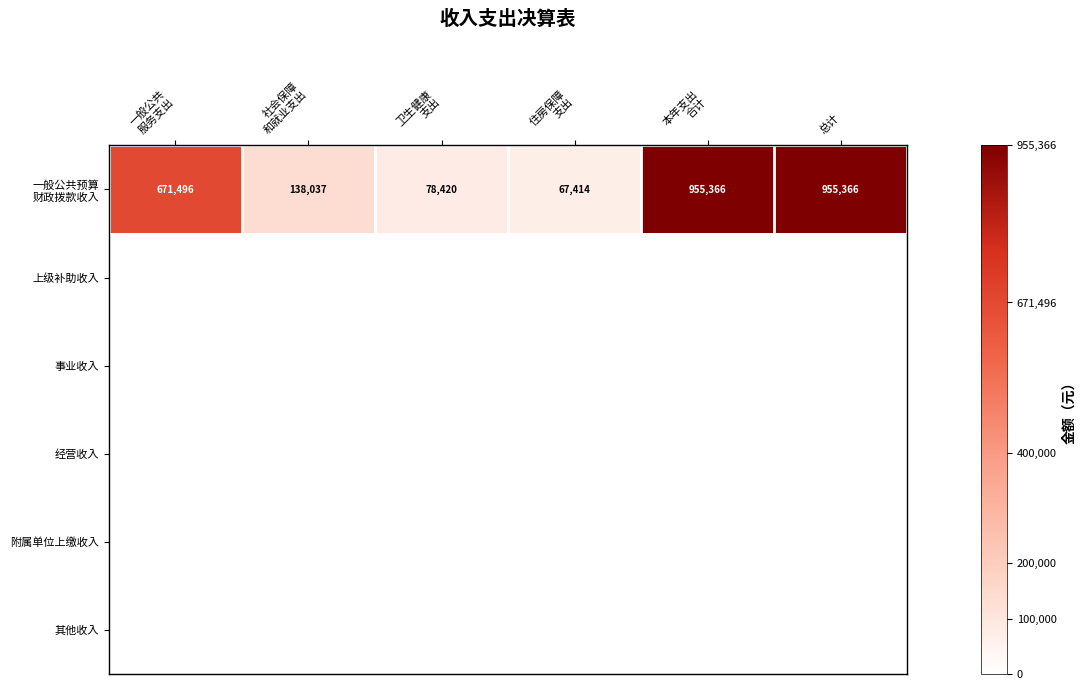

Which has a higher value, 卫生健康
支出 or 住房保障
支出?

卫生健康
支出